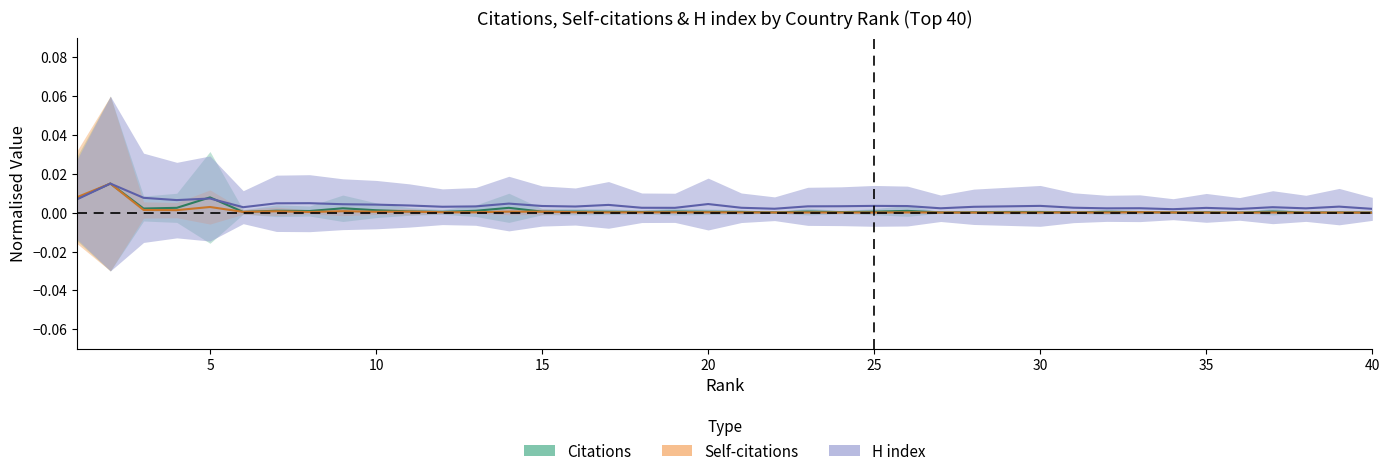

Reading left to right, extract all data points from this chart.

Citations: 1=0.0	2=0.0	3=0.0	4=0.0	5=0.0	6=0.0	7=0.0	8=0.0	9=0.0	10=0.0	11=0.0	12=0.0	13=0.0	14=0.0	15=0.0	16=0.0	17=0.0	18=0.0	19=0.0	20=0.0	21=0.0	22=0.0	23=0.0	24=0.0	25=0.0	26=0.0	27=0.0	28=0.0	29=0.0	30=0.0	31=0.0	32=0.0	33=0.0	34=0.0	35=0.0	36=0.0	37=0.0	38=0.0	39=0.0	40=0.0
Self-citations: 1=0.0	2=0.0	3=0.0	4=0.0	5=0.0	6=0.0	7=0.0	8=0.0	9=0.0	10=0.0	11=0.0	12=0.0	13=0.0	14=0.0	15=0.0	16=0.0	17=0.0	18=0.0	19=0.0	20=0.0	21=0.0	22=0.0	23=0.0	24=0.0	25=0.0	26=0.0	27=0.0	28=0.0	29=0.0	30=0.0	31=0.0	32=0.0	33=0.0	34=0.0	35=0.0	36=0.0	37=0.0	38=0.0	39=0.0	40=0.0
H index: 1=0.0	2=0.0	3=0.0	4=0.0	5=0.0	6=0.0	7=0.0	8=0.0	9=0.0	10=0.0	11=0.0	12=0.0	13=0.0	14=0.0	15=0.0	16=0.0	17=0.0	18=0.0	19=0.0	20=0.0	21=0.0	22=0.0	23=0.0	24=0.0	25=0.0	26=0.0	27=0.0	28=0.0	29=0.0	30=0.0	31=0.0	32=0.0	33=0.0	34=0.0	35=0.0	36=0.0	37=0.0	38=0.0	39=0.0	40=0.0